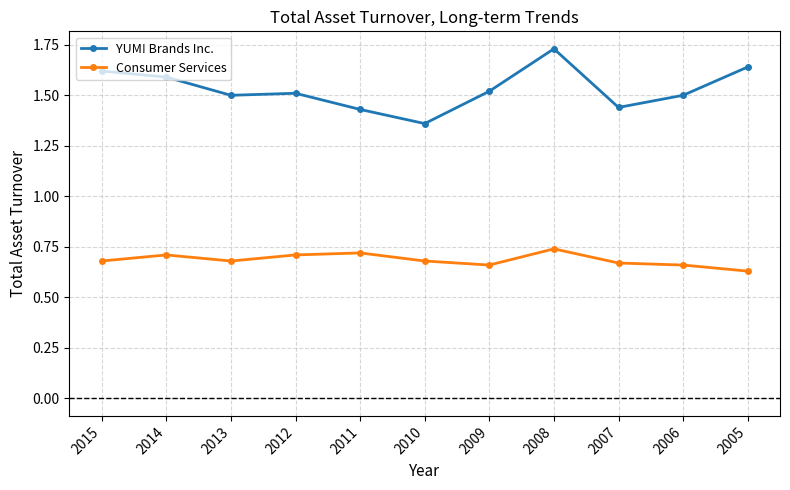

True or false: Consumer Services and YUM! Brands Inc. cross at least once.

False